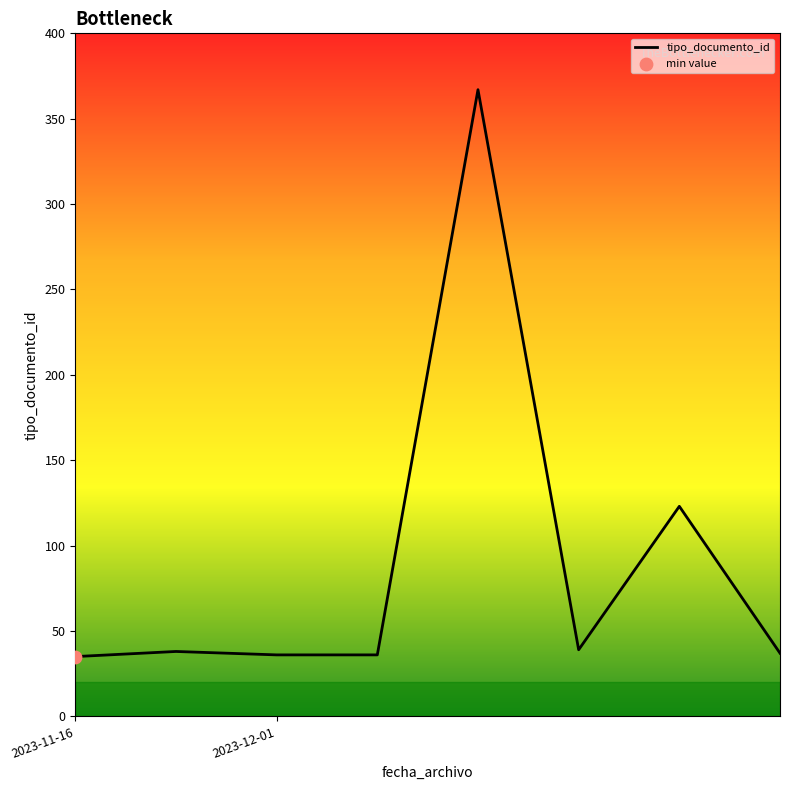

True or false: there are more than 1 points higher than both neighbors.

True